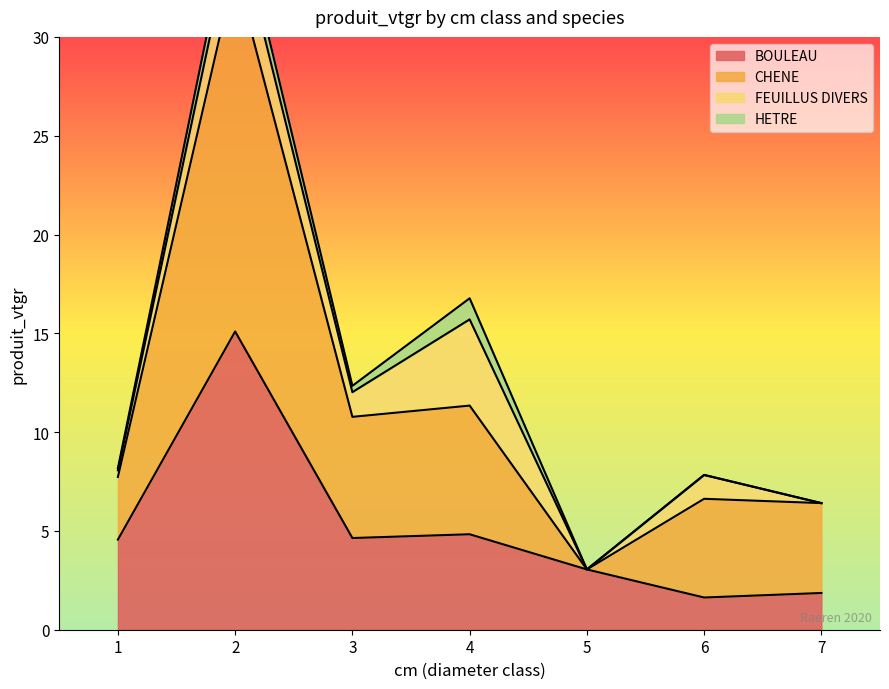

True or false: CHENE and BOULEAU intersect in this chart.

False